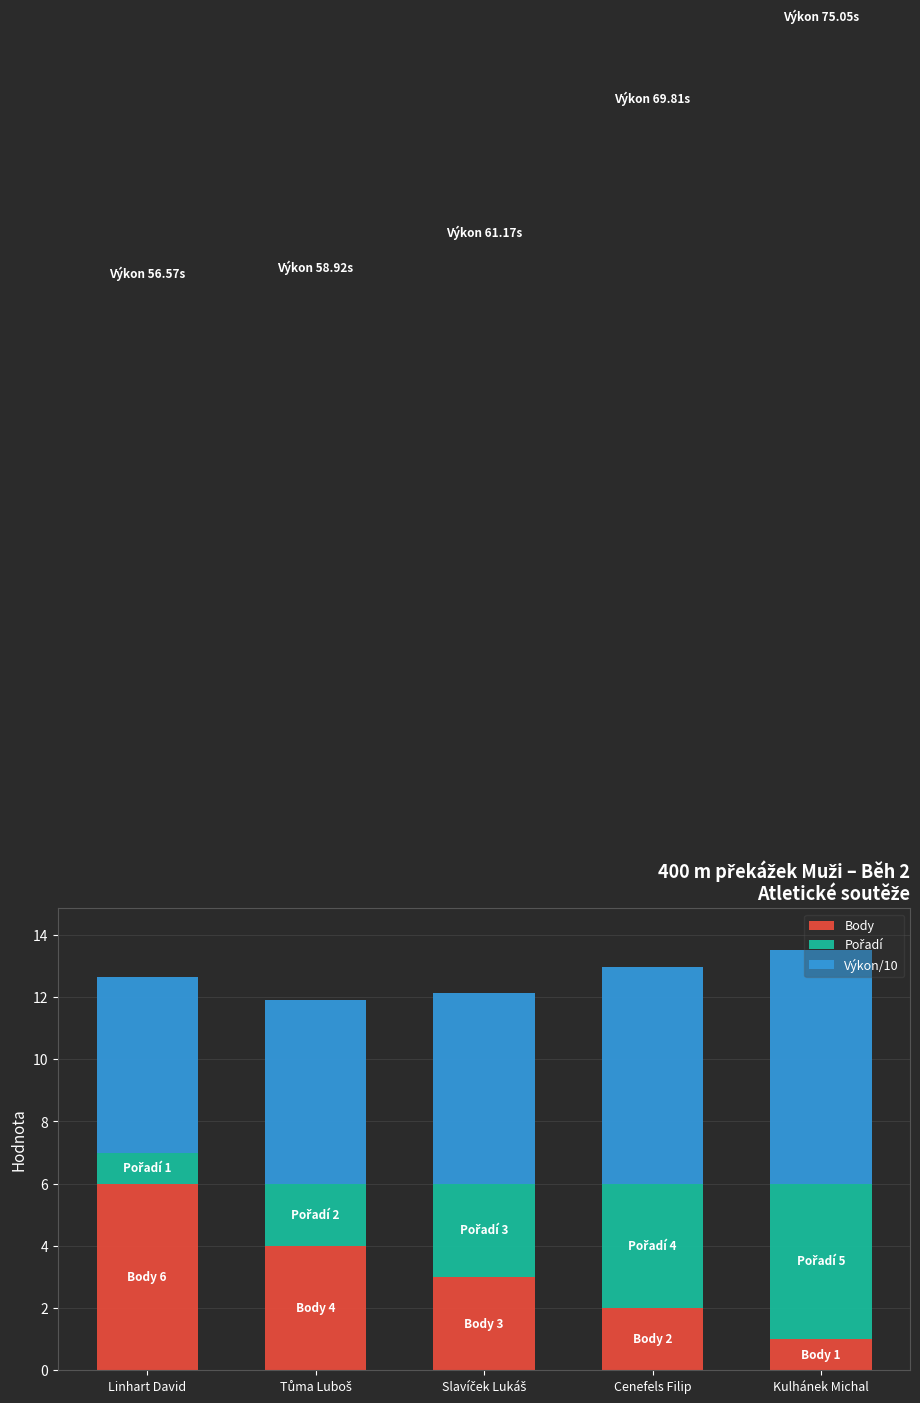

What is the sum of all Body values?

16.0